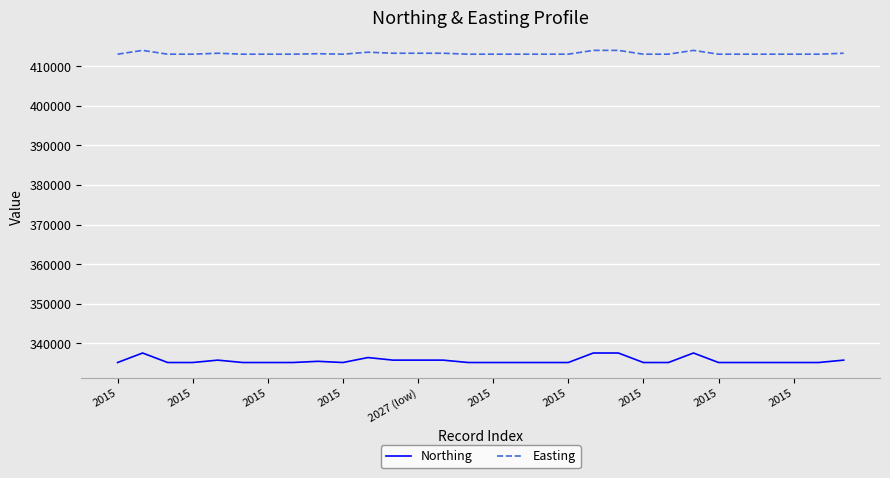

What is the maximum value shown in the chart?

414014